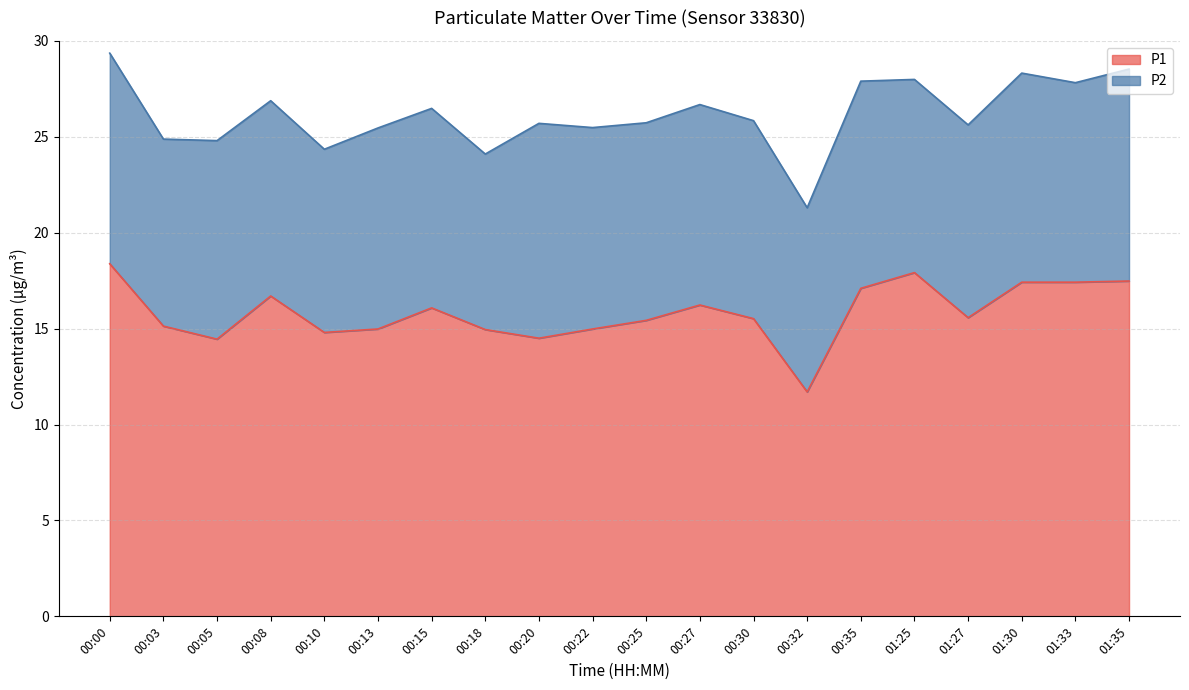

What is the greatest value displayed?

18.4